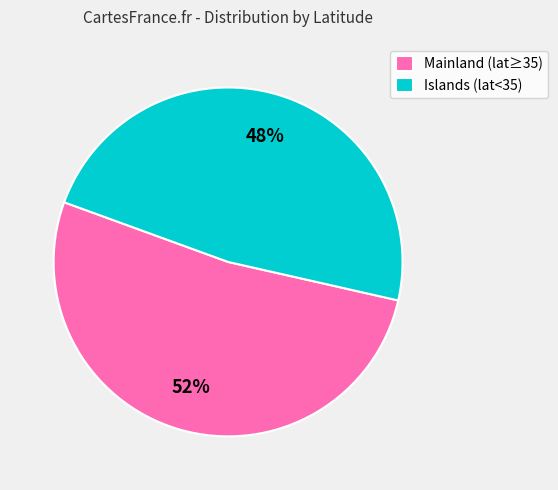

Combined, do Islands (lat<35) and Mainland (lat≥35) account for over 50%?

Yes